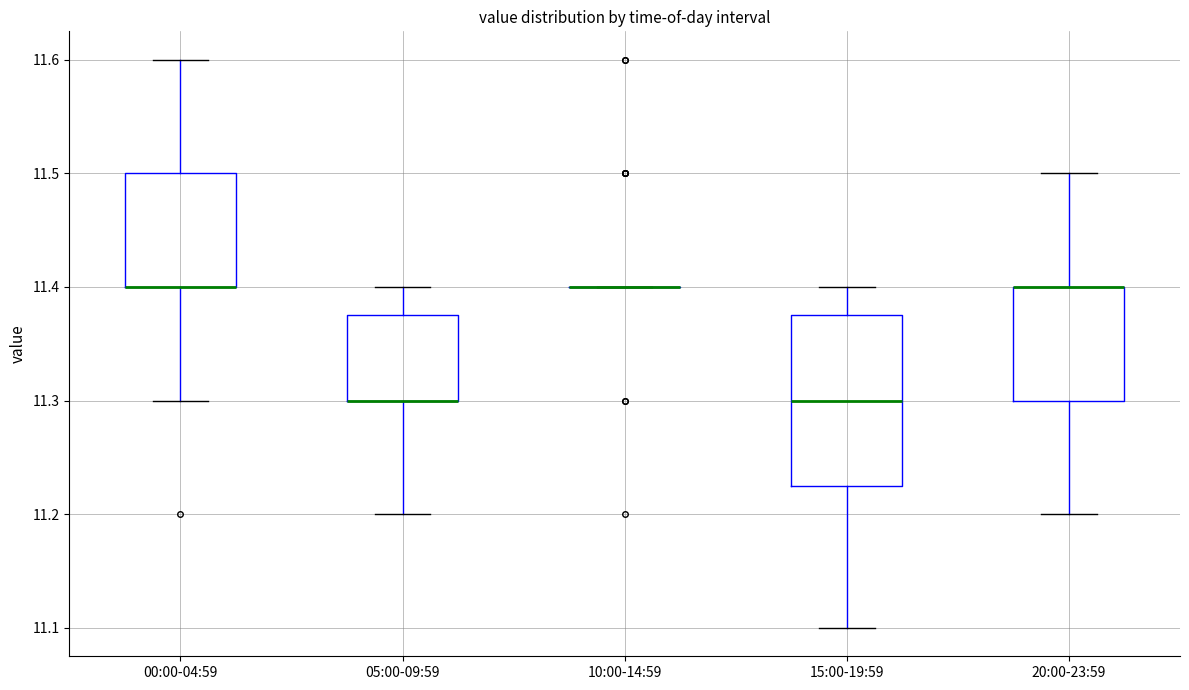

Reading left to right, transcribe this box plot: for each box, give where its median line is, the range the box spans, and where its two whiskers end, as read against the y-axis. The values are not printed on the chart, so give them approximately, as read against the axis.

00:00-04:59: median 11.40 (drawn on the box's lower edge), box 11.40 to 11.50, whiskers 11.30 to 11.60
05:00-09:59: median 11.30 (drawn on the box's lower edge), box 11.30 to 11.38, whiskers 11.20 to 11.40
10:00-14:59: box collapsed to a line at 11.40, whiskers 11.40 to 11.40
15:00-19:59: median 11.30, box 11.23 to 11.38, whiskers 11.10 to 11.40
20:00-23:59: median 11.40 (drawn on the box's upper edge), box 11.30 to 11.40, whiskers 11.20 to 11.50